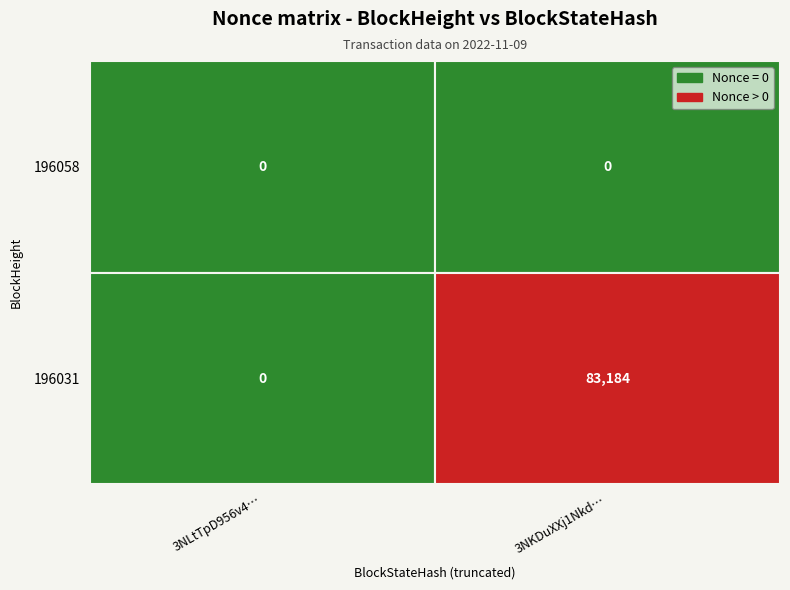

Reading left to right, list all the values displayed in this chart.

3NLtTpD956v4hjPPhZCV24ef8VrjuZdYhWXme6P: 196058=0	196031=0
3NKDuXXj1NkdvAyst1FzkS5yrc3qz5ixT15SwZ3: 196058=0	196031=83184